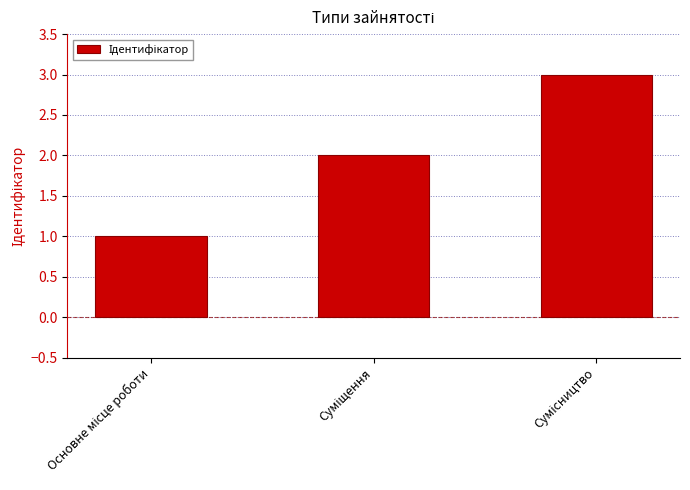

What is the greatest value displayed?

3